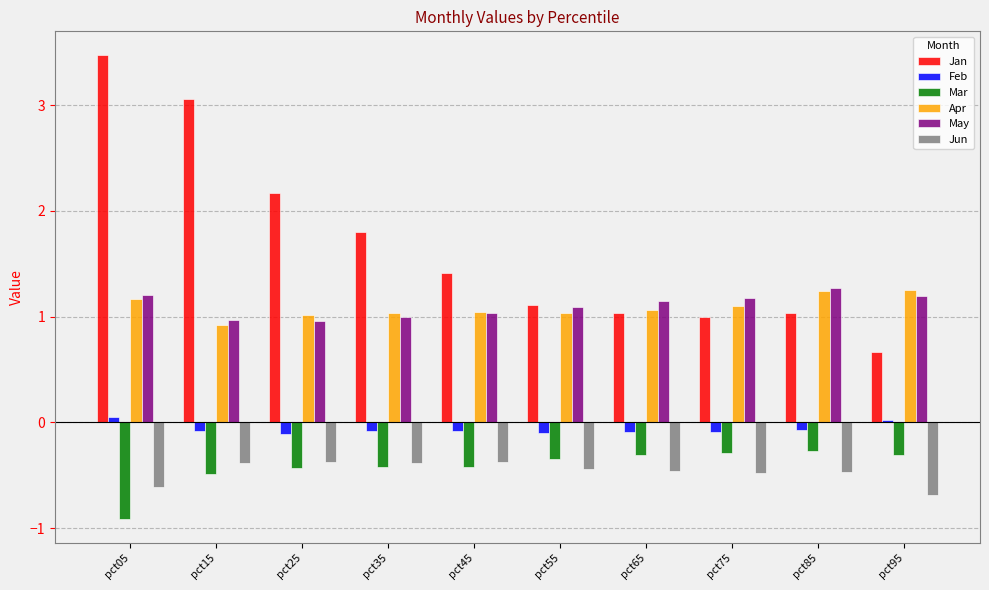

The value of Apr at pct95 is 0.8. True or false?

False